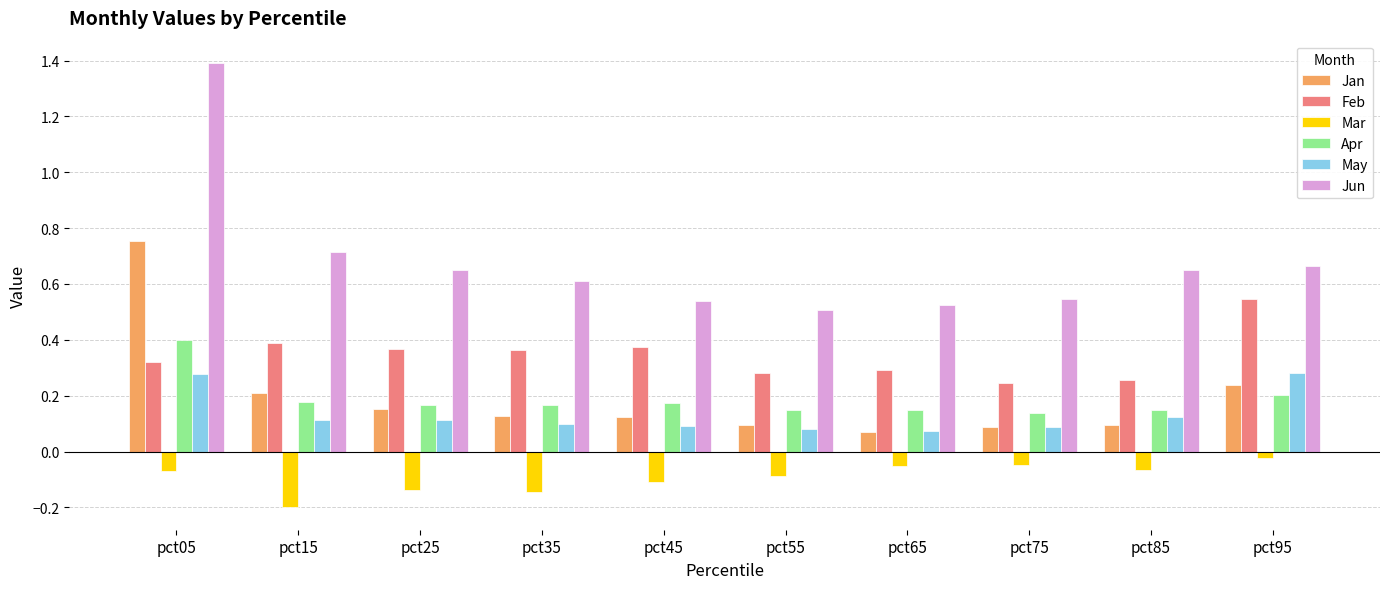

Which label corresponds to the smallest value in the chart?

pct15